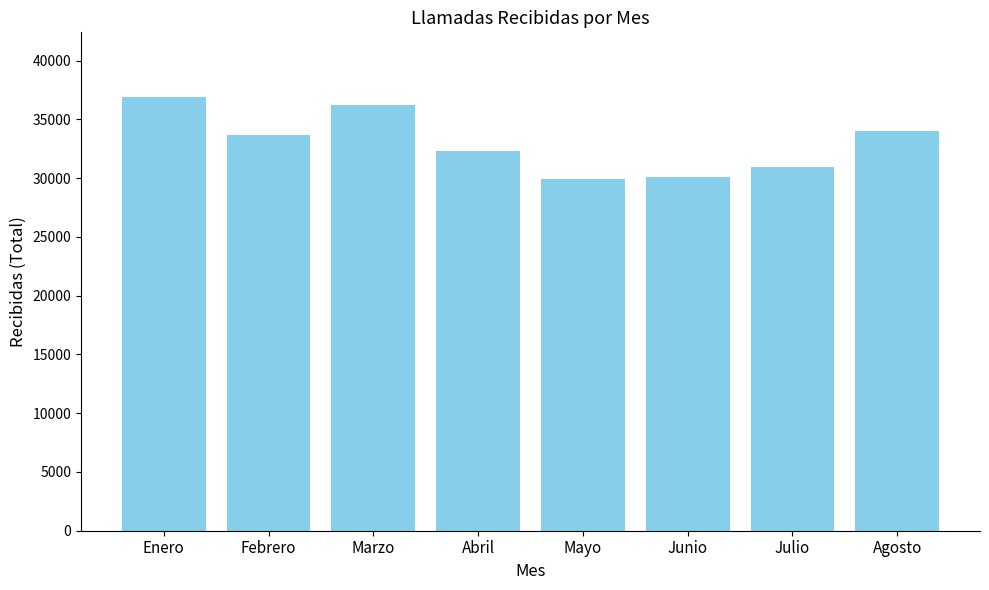

What is the change in value from Abril to Mayo?

-2391